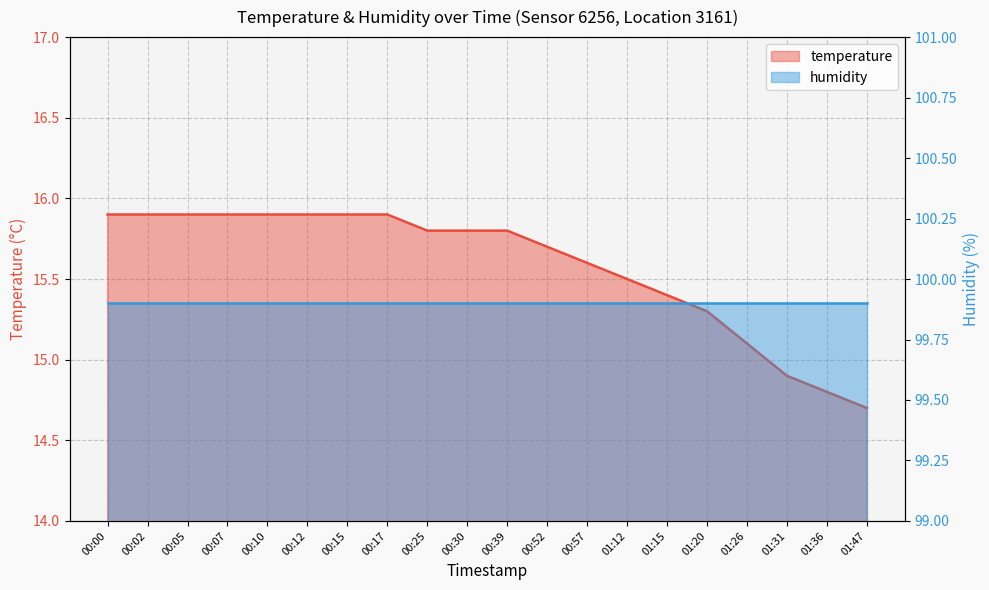

Is it true that the value at 01:47 is 25.8?

False